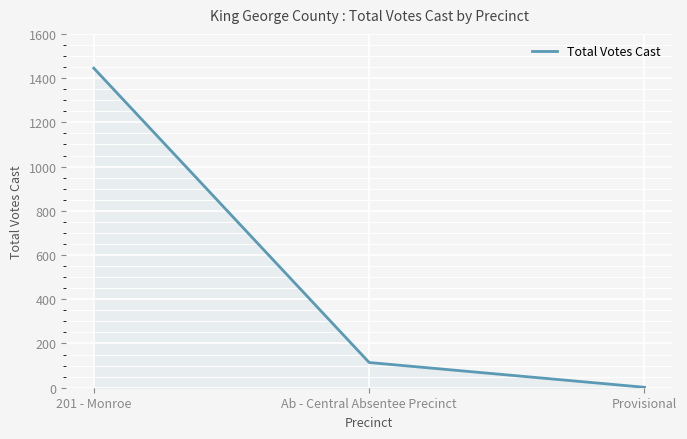

How many lines are shown in the chart?

1